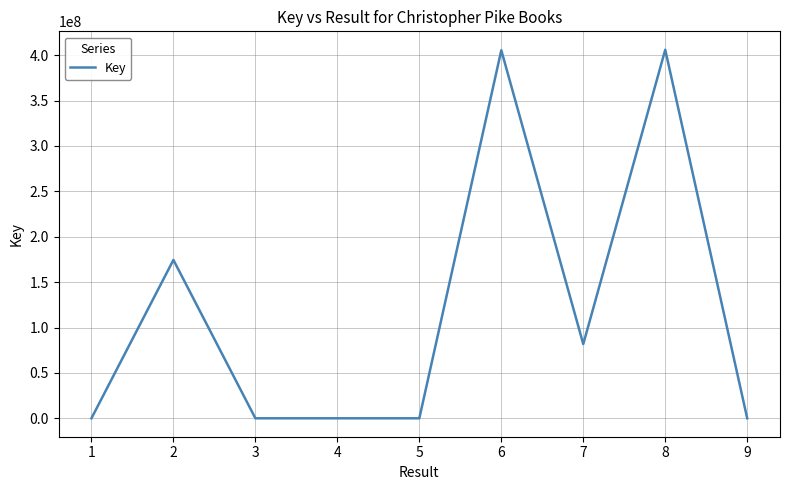

What is the difference between the values at 5 and 2?

174474027